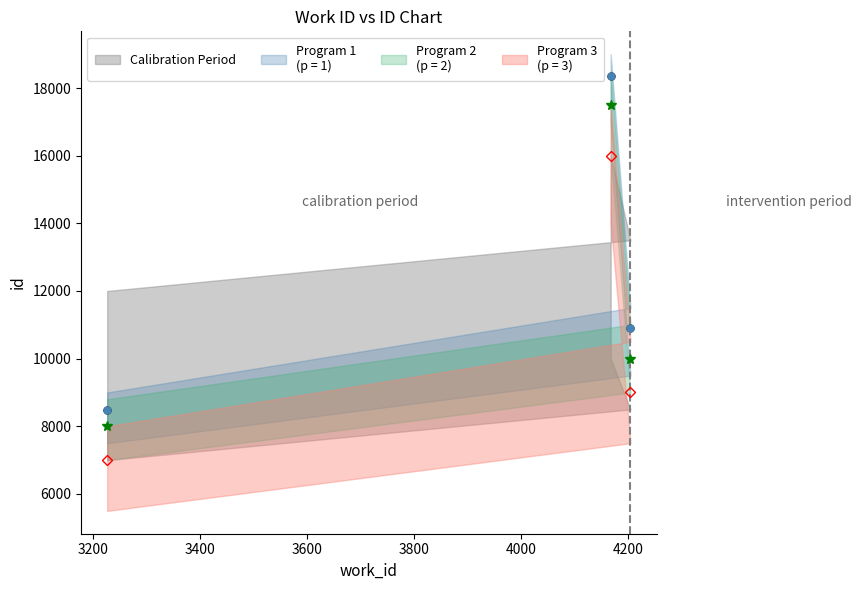

Which label corresponds to the largest value in the chart?

work_id_4167